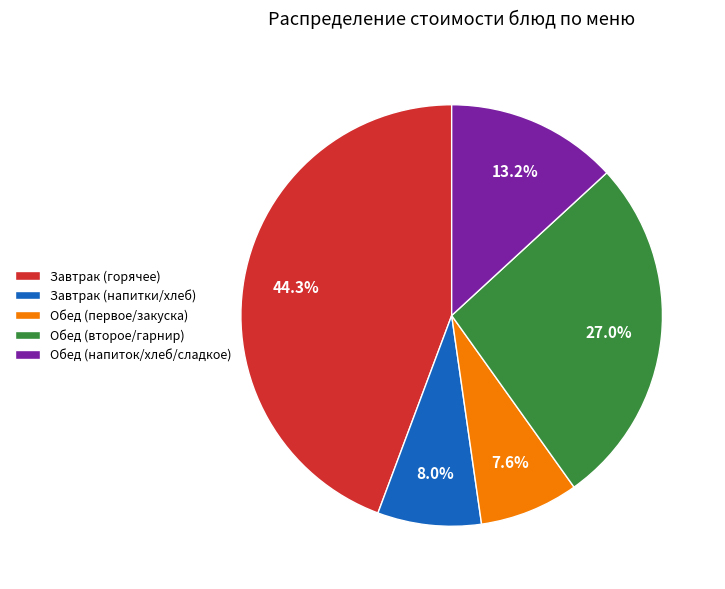

Approximately how many times larger is the value at Обед (напиток/хлеб/сладкое) compared to Обед (первое/закуска)?

1.7